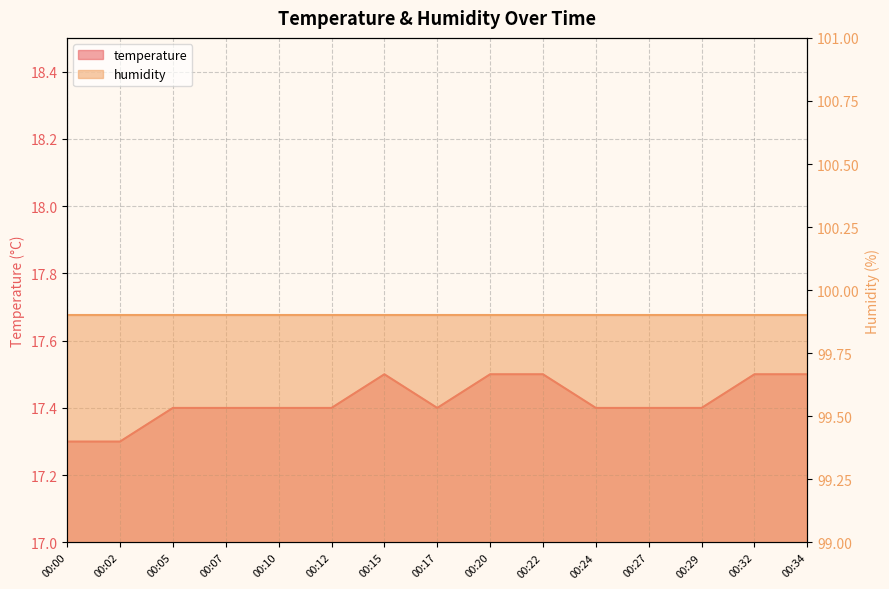

What is the greatest value displayed?

17.5